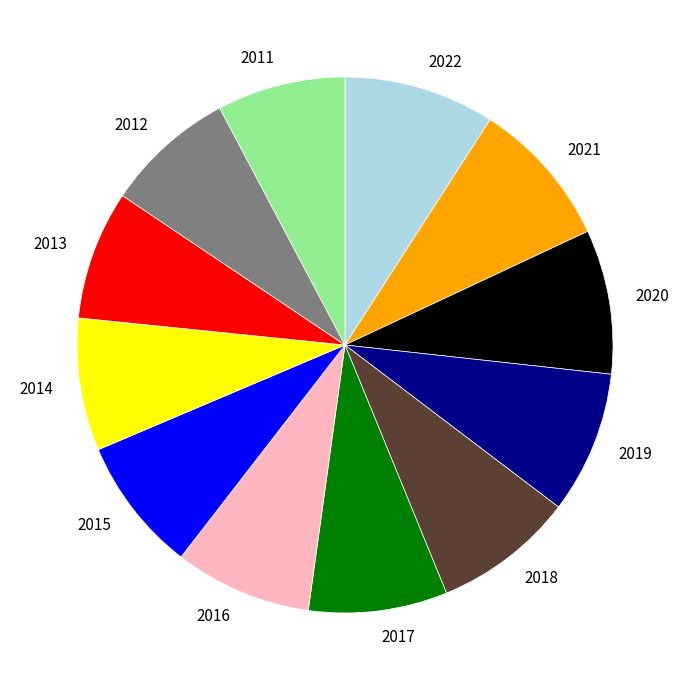

Does any single category account for the majority?

No